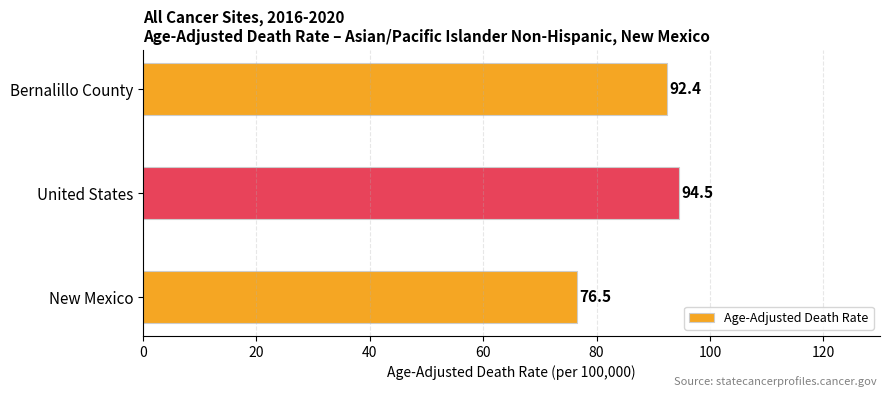

Where is the data nearest to the value 85?

Bernalillo County